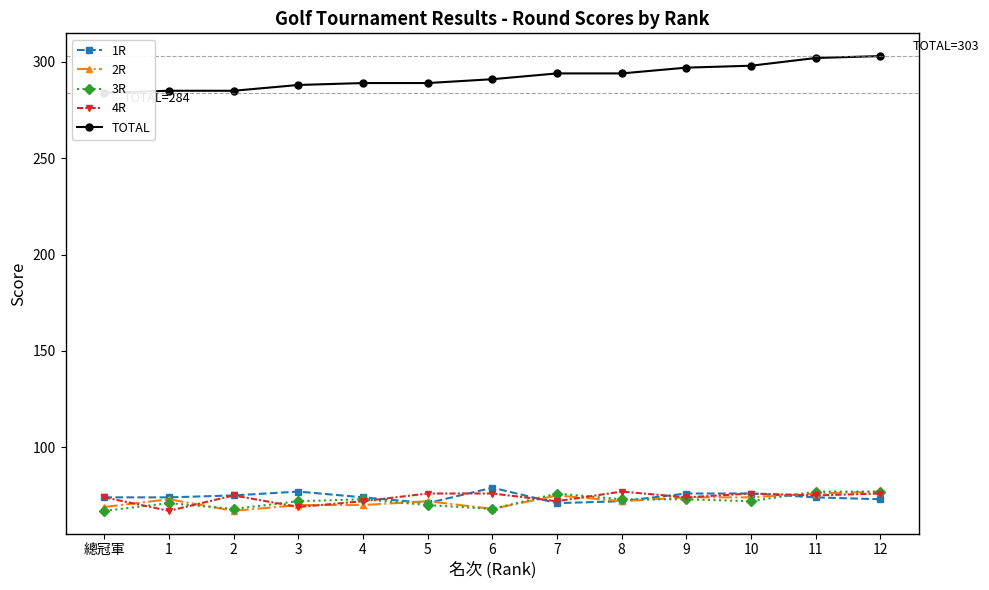

True or false: 3R has more than 2 points higher than both neighbors.

True